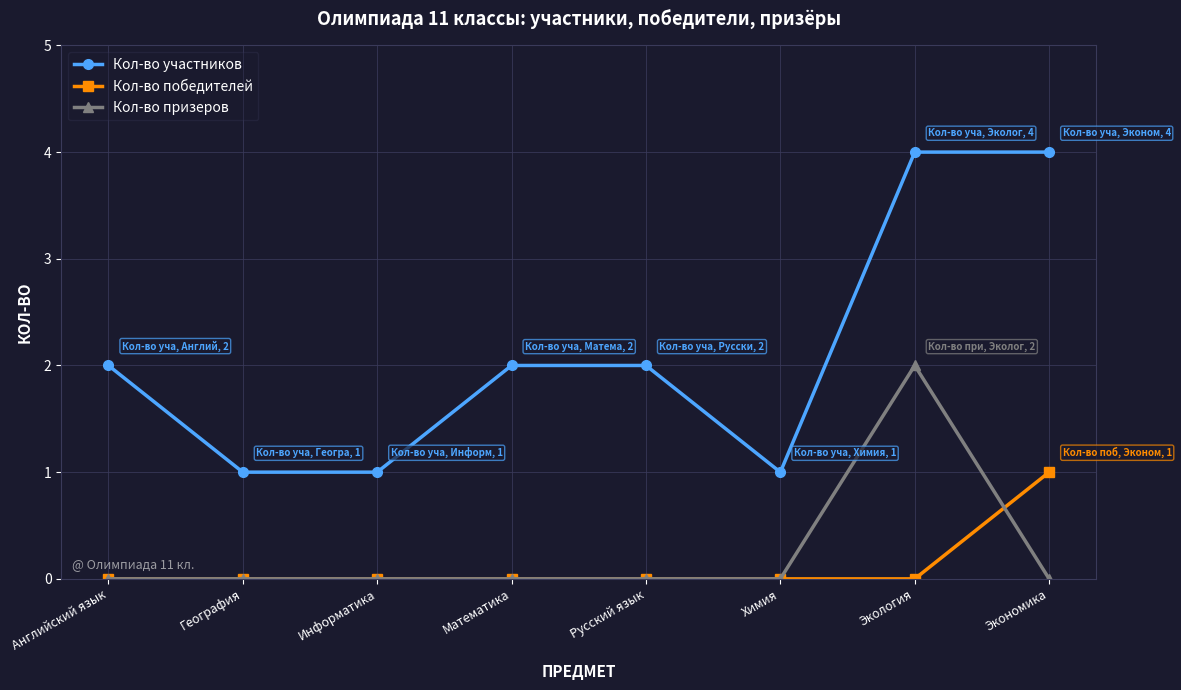

What is the value of the Кол-во призеров point at the 7th from the left?

2